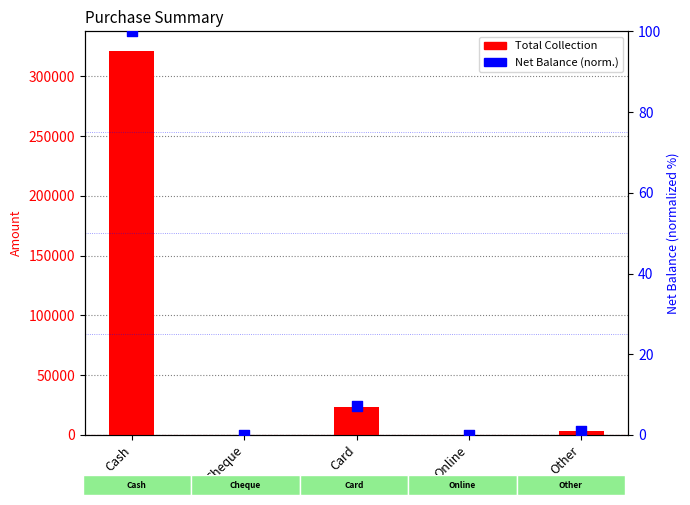

Which series has the largest Y range (max minus min)?

Total Collection